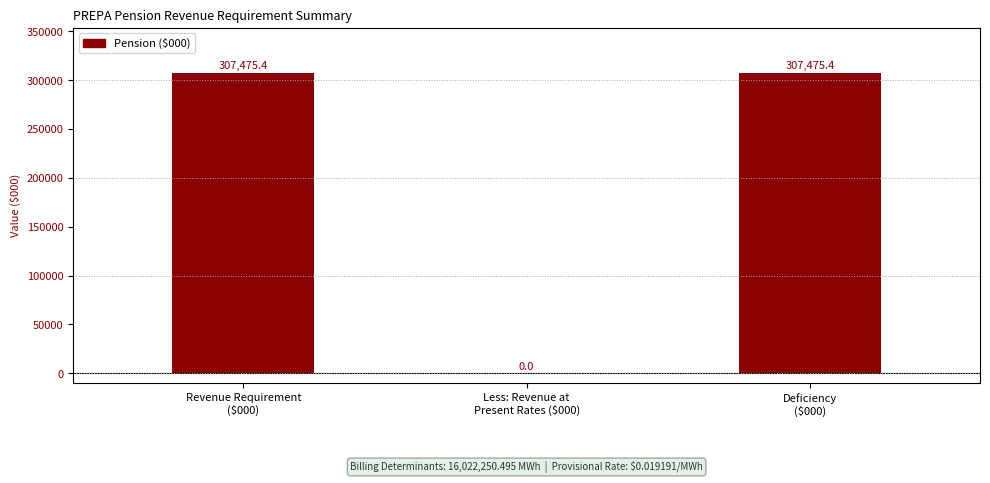

What is the greatest value displayed?

307475.4